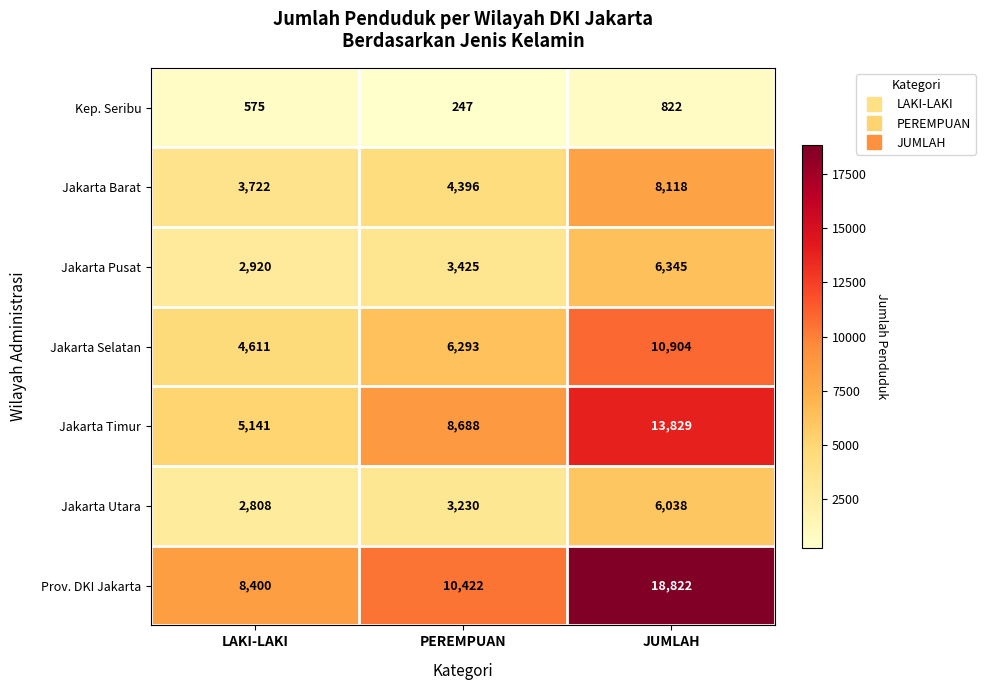

List the series in order of their peak value, highest first.

Prov. DKI Jakarta, Jakarta Timur, Jakarta Selatan, Jakarta Barat, Jakarta Pusat, Jakarta Utara, Kep. Seribu